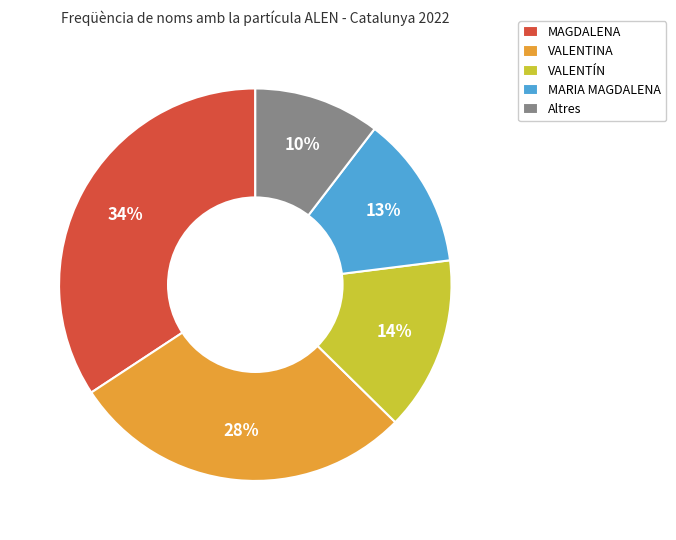

Combined, do MAGDALENA and VALENTINA account for over 50%?

Yes